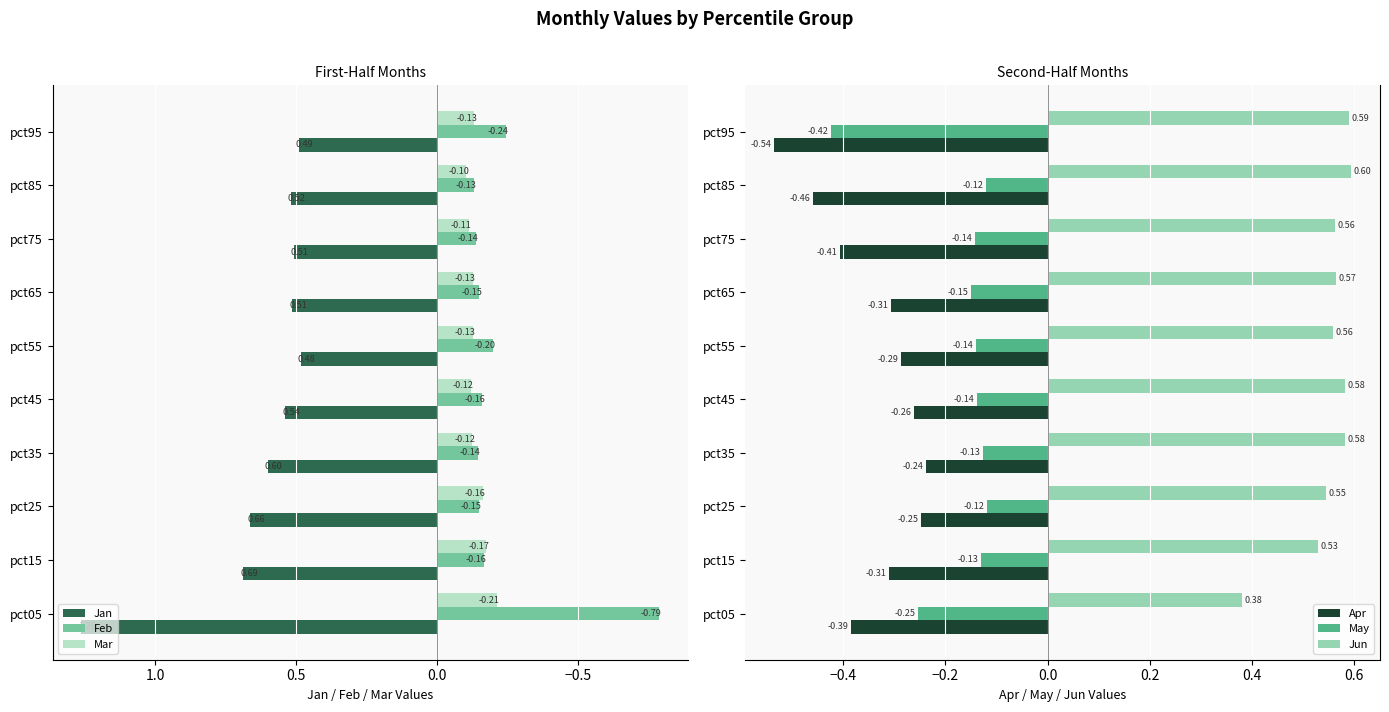

Reading right to left, what are all the values shown in this chart?

Jan: 0.5	0.5	0.5	0.5	0.5	0.5	0.6	0.7	0.7	1.3
Feb: -0.2	-0.1	-0.1	-0.1	-0.2	-0.2	-0.1	-0.1	-0.2	-0.8
Mar: -0.1	-0.1	-0.1	-0.1	-0.1	-0.1	-0.1	-0.2	-0.2	-0.2
Apr: -0.5	-0.5	-0.4	-0.3	-0.3	-0.3	-0.2	-0.2	-0.3	-0.4
May: -0.4	-0.1	-0.1	-0.1	-0.1	-0.1	-0.1	-0.1	-0.1	-0.3
Jun: 0.6	0.6	0.6	0.6	0.6	0.6	0.6	0.5	0.5	0.4